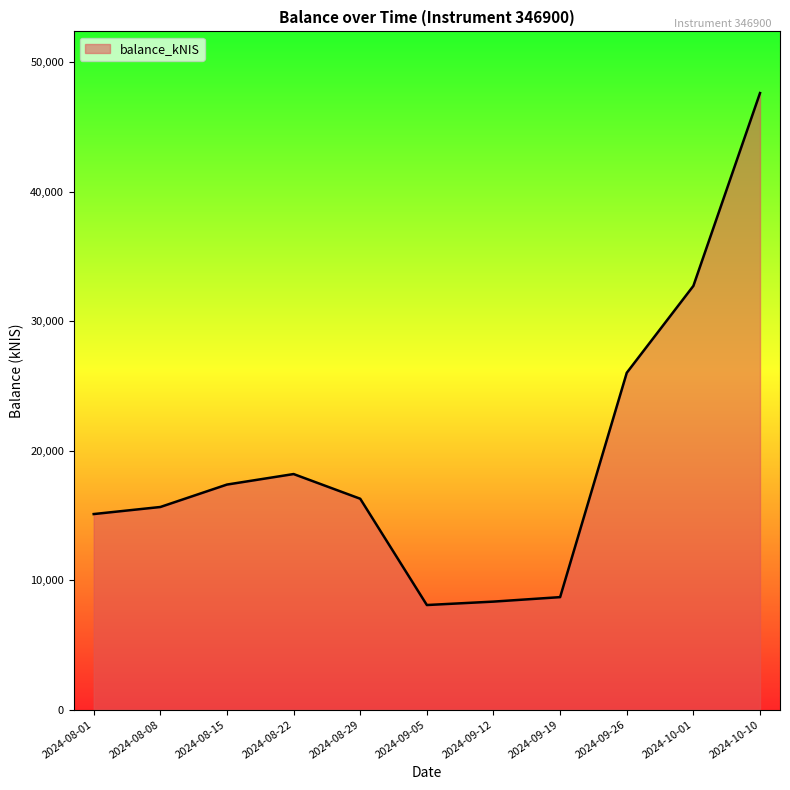

The chart shows a value of 15647.4 at 2024-08-08. True or false?

True